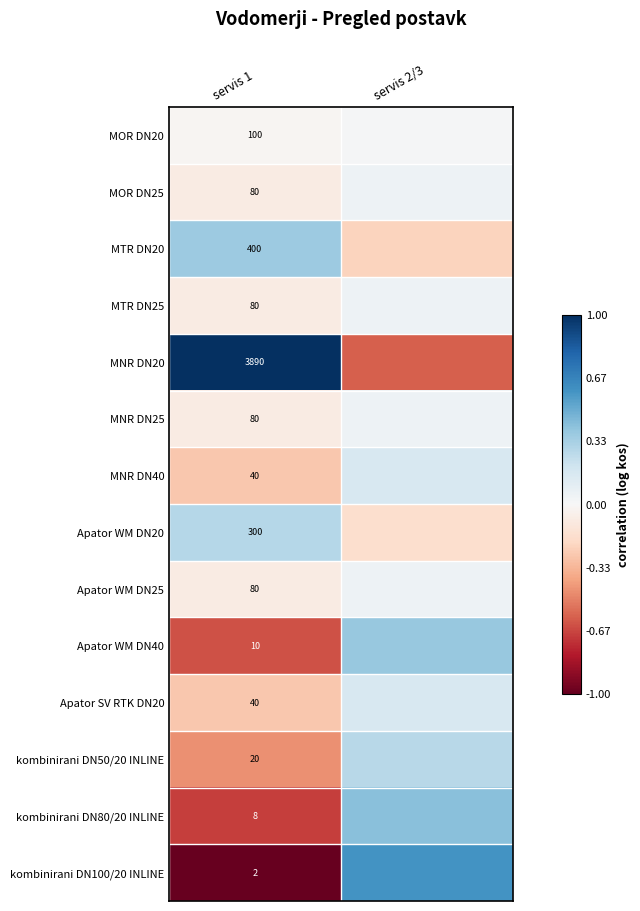

How many values in Apator SV RTK DN20 are above zero?

1